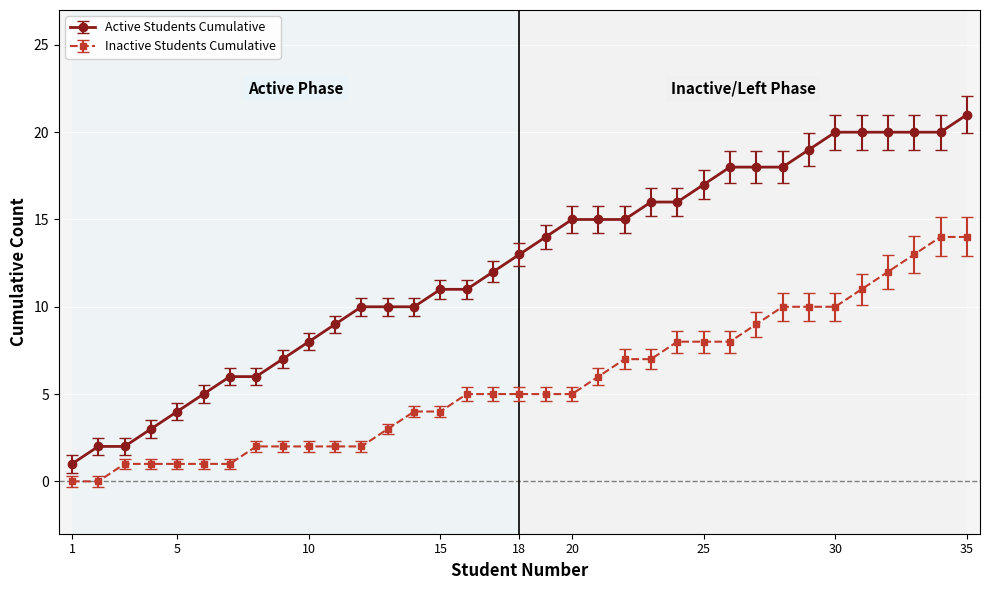

How many lines are shown in the chart?

2